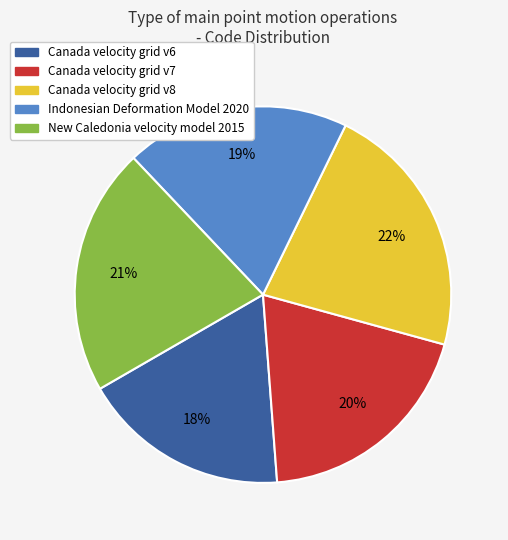

To the nearest percent, what percentage of the pie is Canada velocity grid v7?

20%